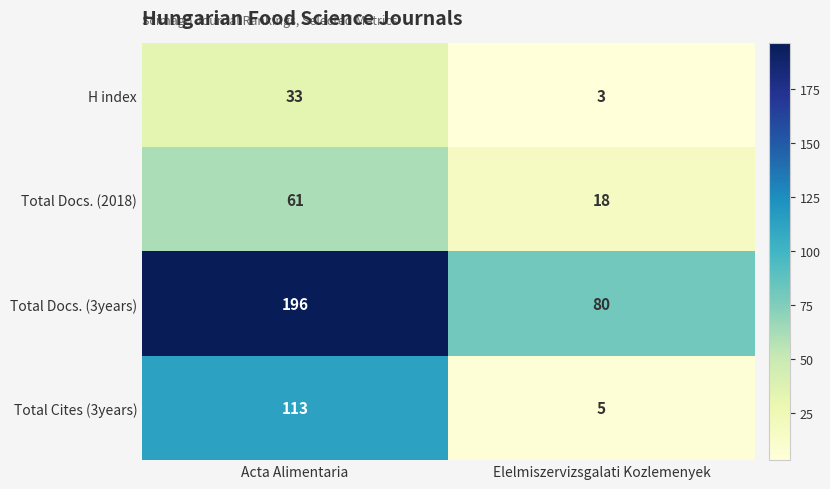

Count the number of data series in this chart.

4